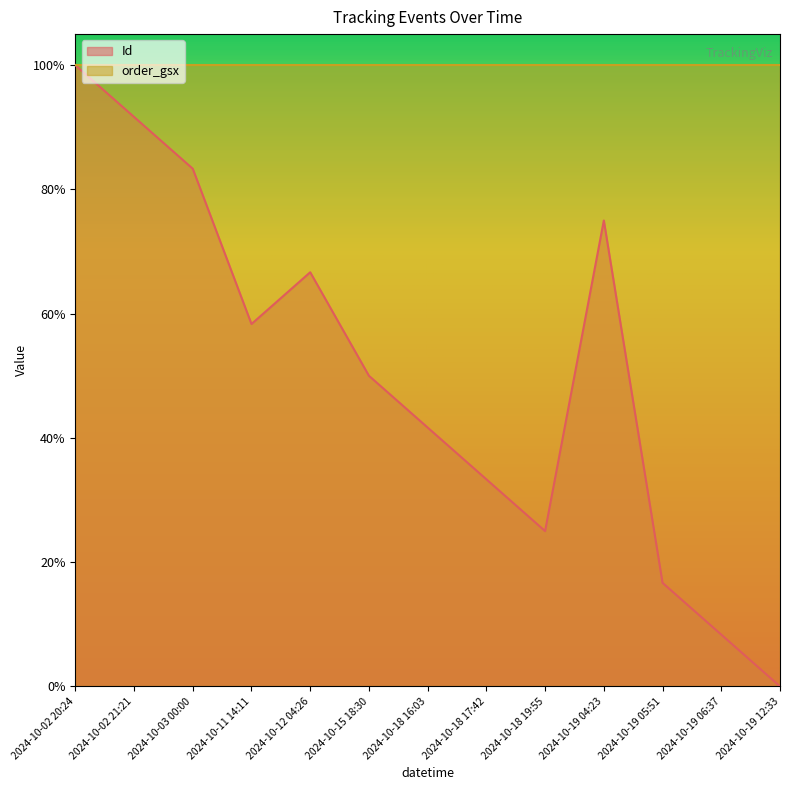

Reading left to right, extract all data points from this chart.

2024-10-02 20:24=100.0	2024-10-02 21:21=91.7	2024-10-03 00:00=83.3	2024-10-11 14:11=58.3	2024-10-12 04:26=66.7	2024-10-15 18:30=50.0	2024-10-18 16:03=41.7	2024-10-18 17:42=33.3	2024-10-18 19:55=25.0	2024-10-19 04:23=75.0	2024-10-19 05:51=16.7	2024-10-19 06:37=8.3	2024-10-19 12:33=0.0